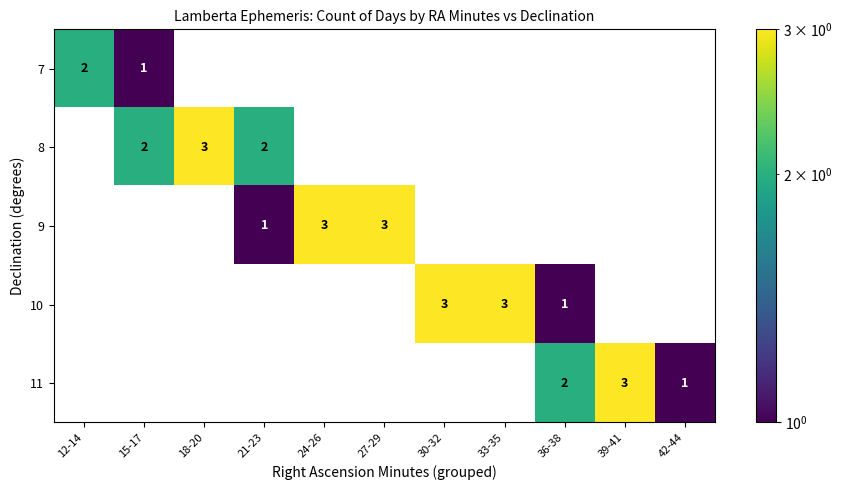

The 7 series shows 2 at 15-17. True or false?

False